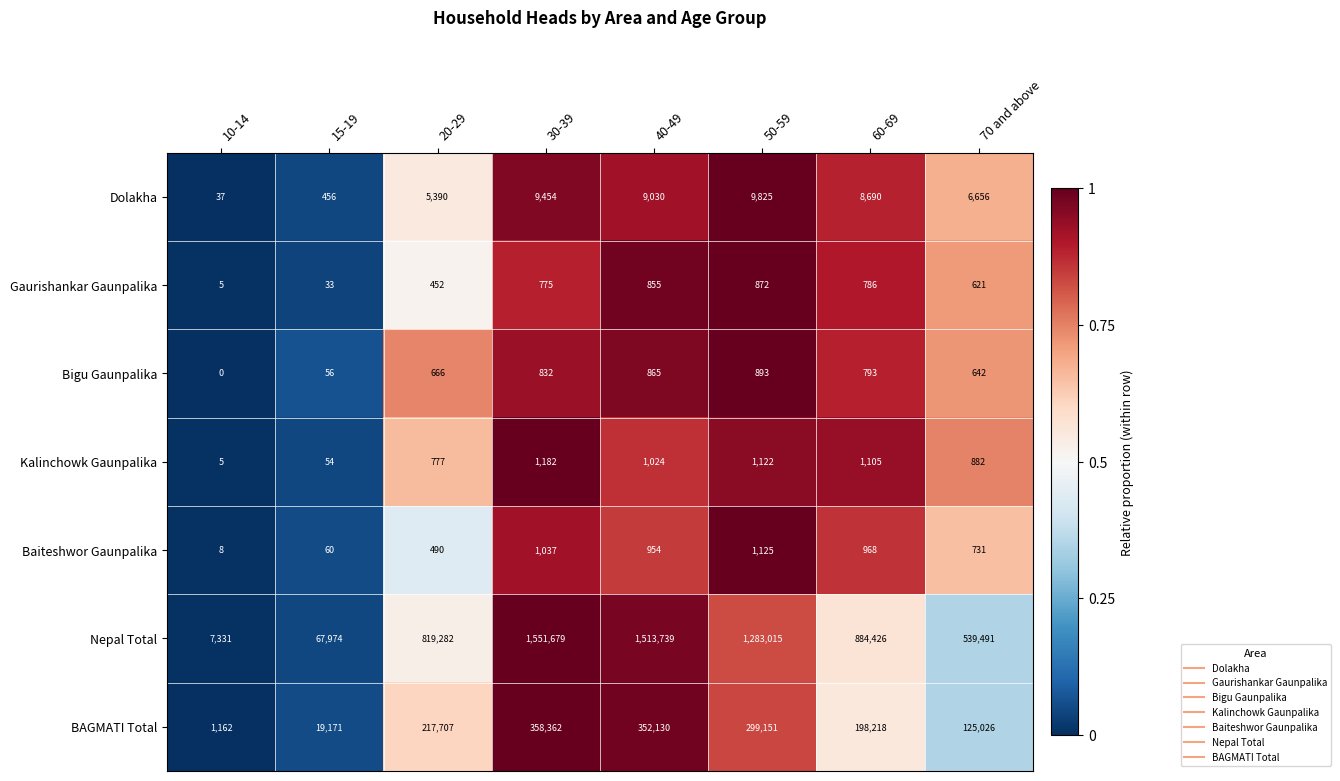

Rank the series by their maximum value, from lowest to highest.

Gaurishankar Gaunpalika, Bigu Gaunpalika, Baiteshwor Gaunpalika, Kalinchowk Gaunpalika, Dolakha, BAGMATI Total, Nepal Total